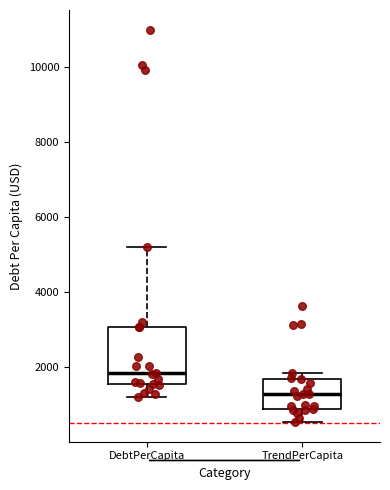

Which box's median line is the highest?

DebtPerCapita